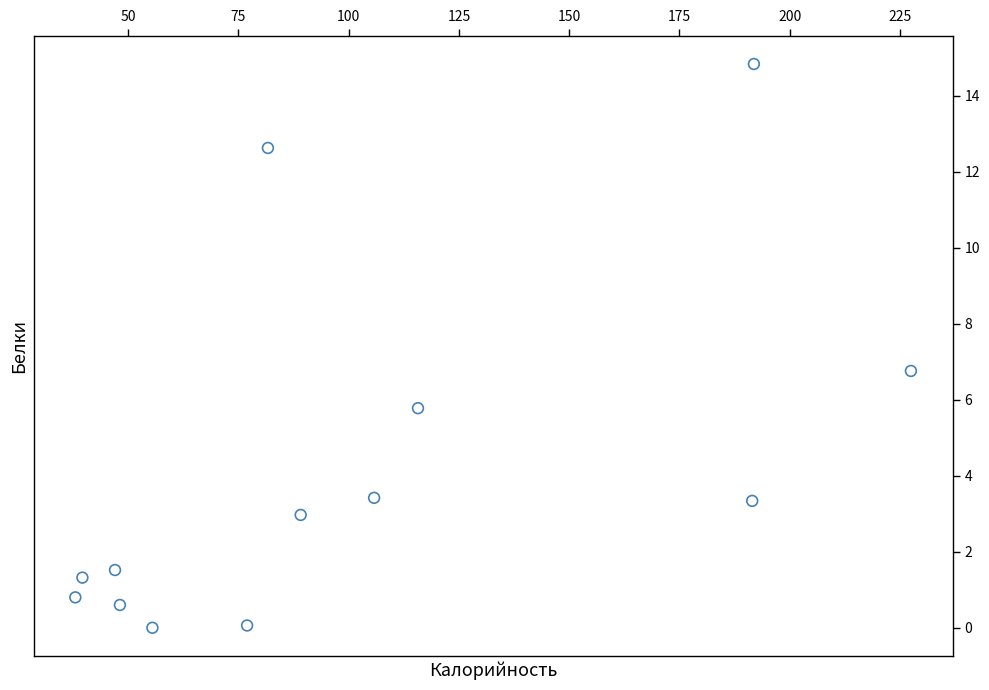

What is the range of X values (max minus min)?

189.5